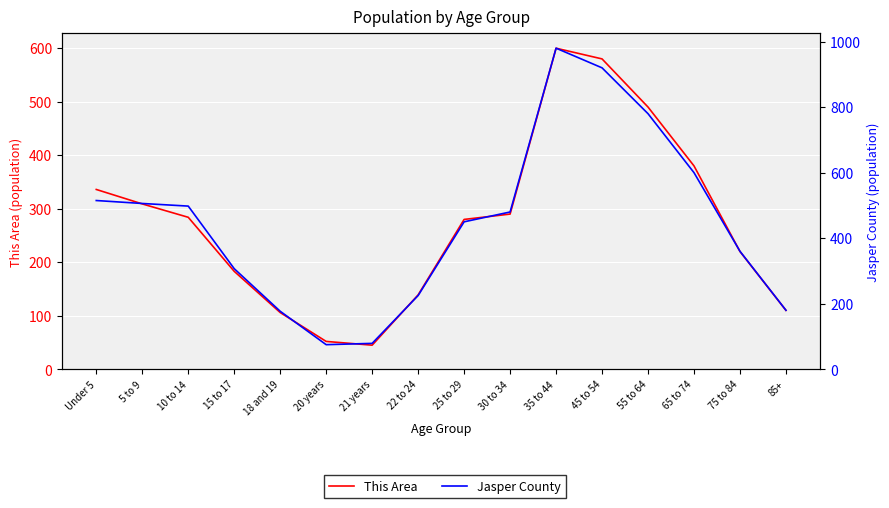

What is the value of the Jasper County point at the 3rd from the left?

498